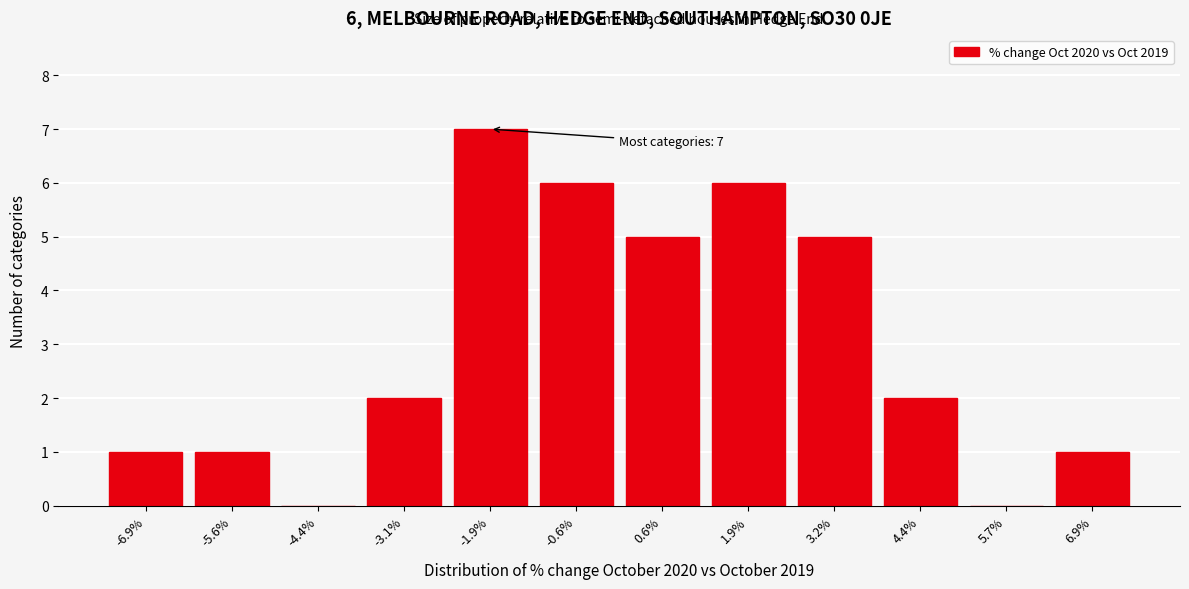

Reading left to right, extract all data points from this chart.

-6.9%=1	-5.6%=1	-4.4%=0	-3.1%=2	-1.9%=7	-0.6%=6	0.6%=5	1.9%=6	3.2%=5	4.4%=2	5.7%=0	6.9%=1